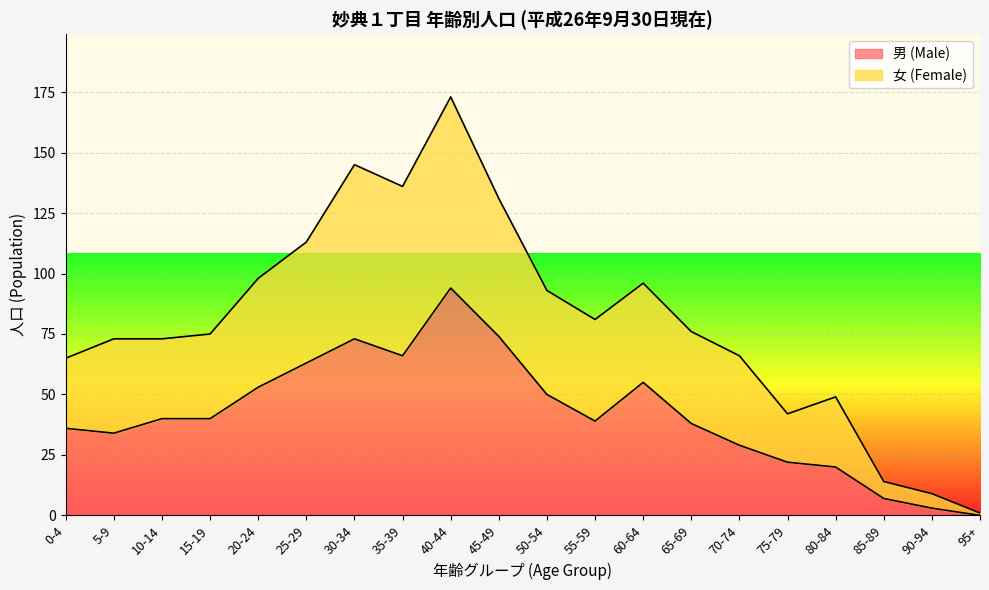

How many interior local valleys does the 男 (Male) series have?

3